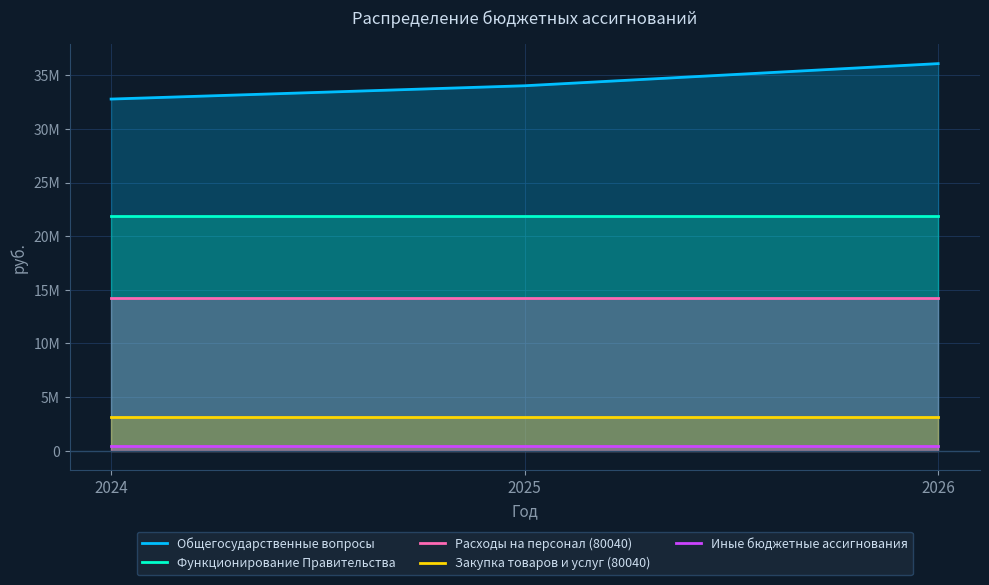

Which category has the highest value in the Функционирование Правительства series?

2024